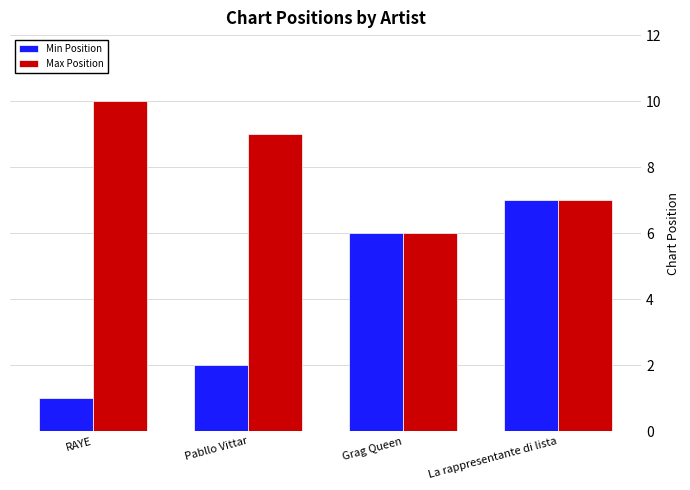

What is the minimum value shown in the chart?

1